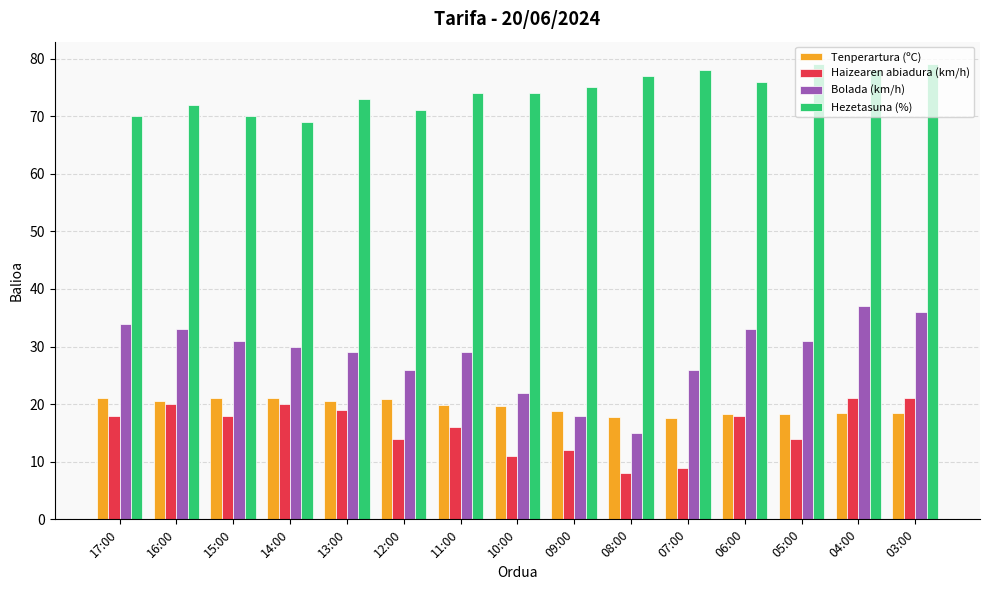

What is the spread (max minus min) of values at 03:00?

60.5